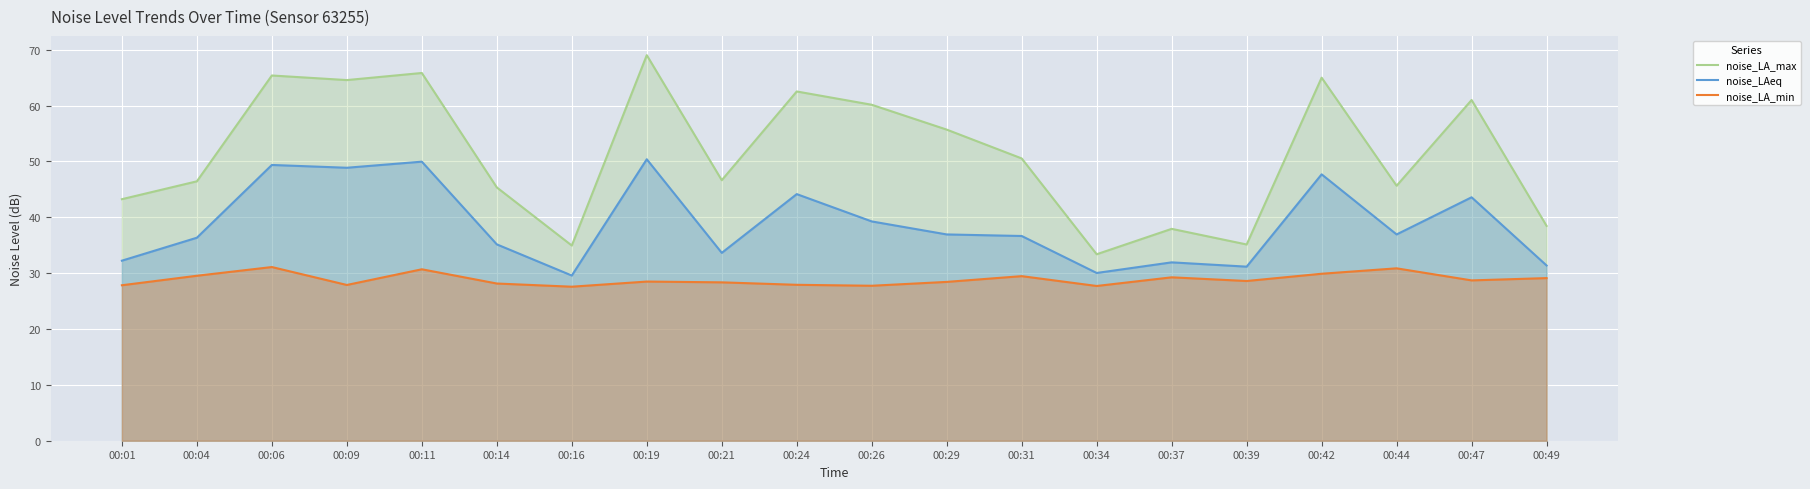

Which has a higher value, 00:47 or 00:09?

00:09